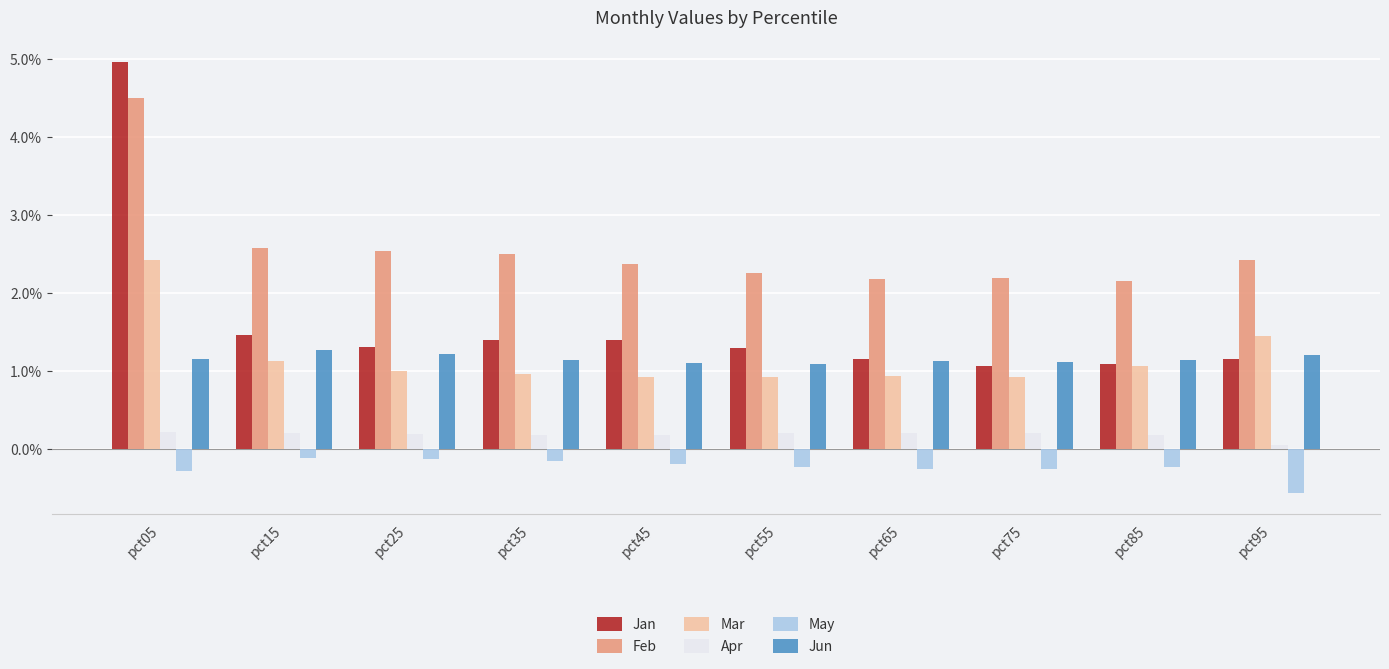

How many distinct data groups are displayed?

6